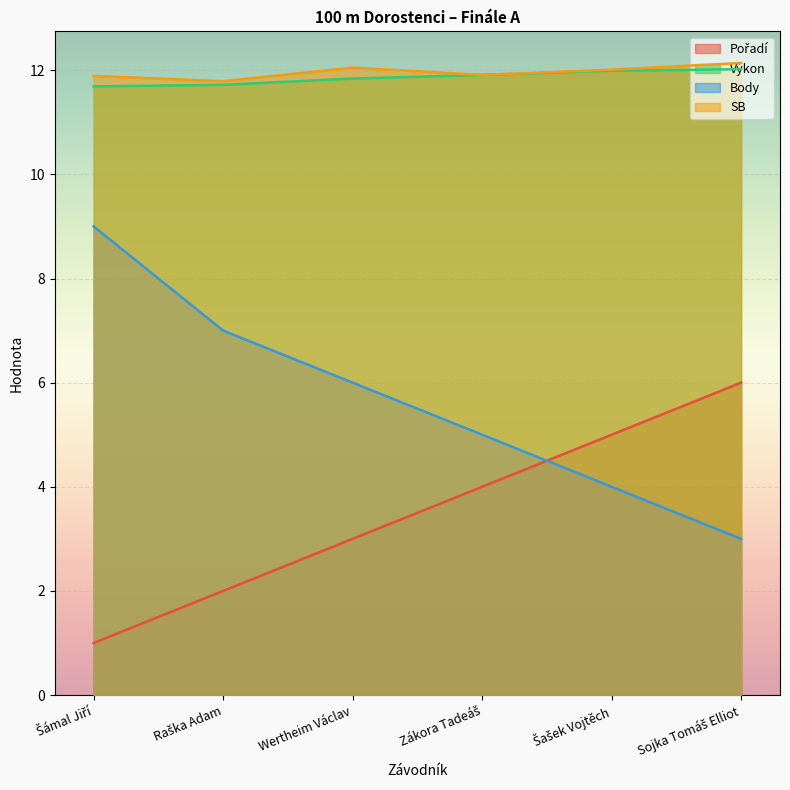

What is the lowest value of the Výkon series?

11.7